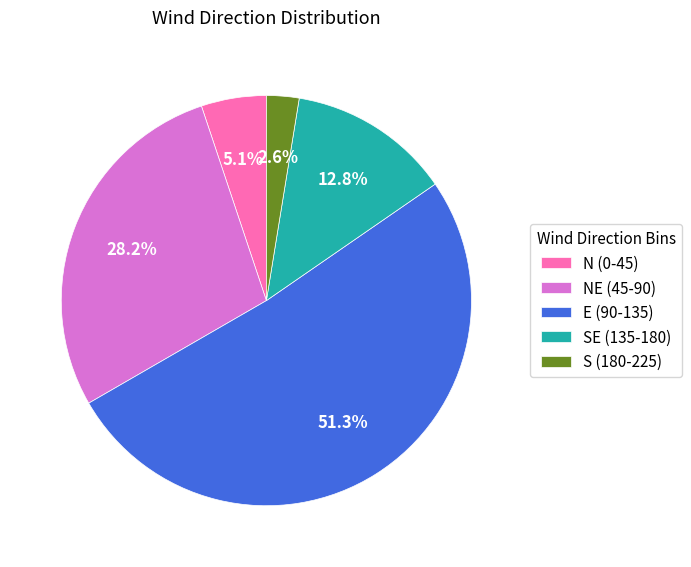

Rank the categories by value from lowest to highest.

S (180-225), N (0-45), SE (135-180), NE (45-90), E (90-135)